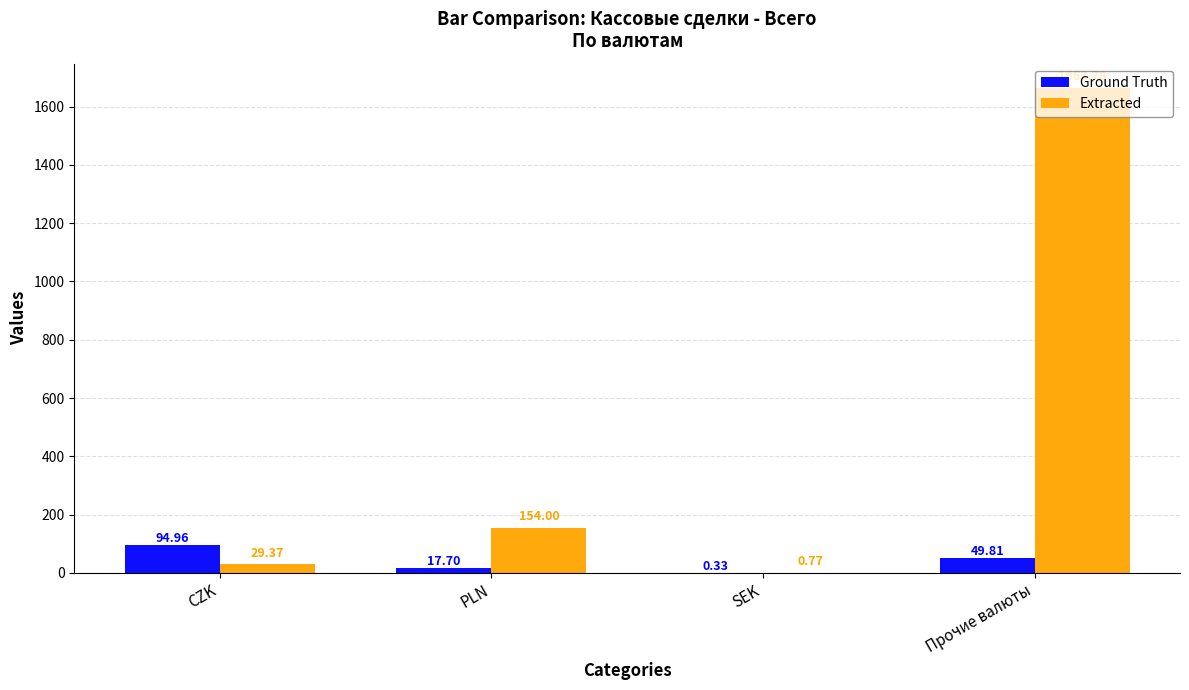

At which label does Ground Truth first exceed 49?

CZK